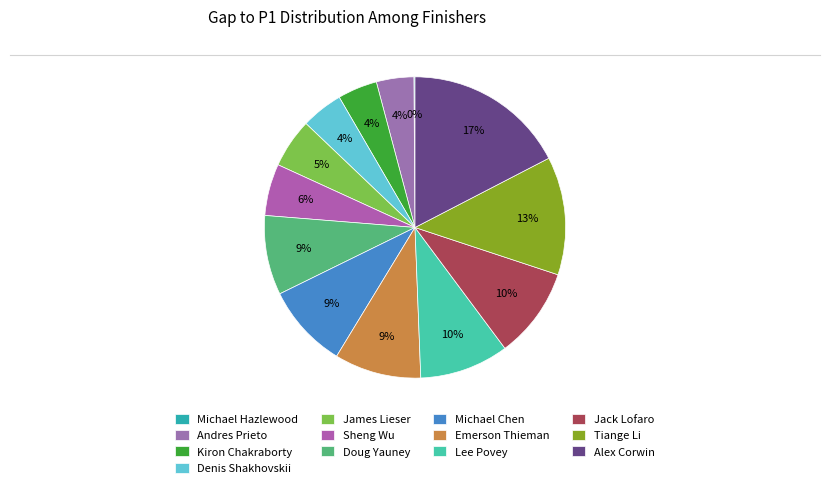

To the nearest percent, what is the difference between the largest and smallest slice percentages?

17%